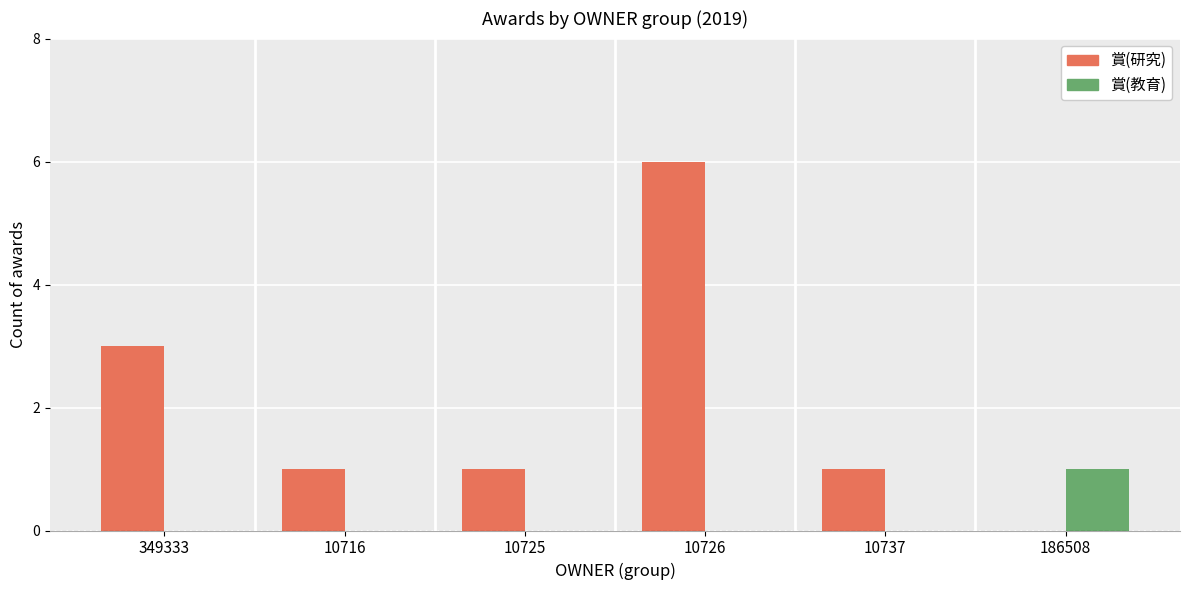

Does the chart contain stacked bars?

No